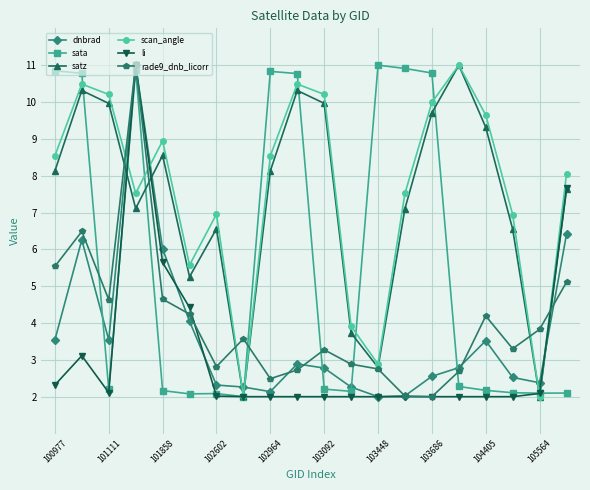

True or false: dnbrad and satz intersect in this chart.

True